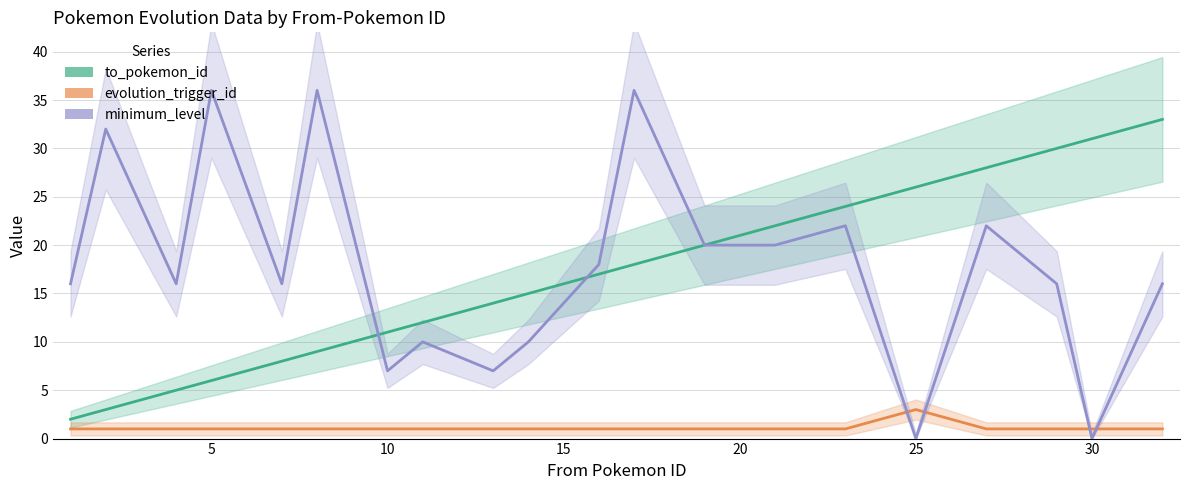

What is the average value of the minimum_level series?

18